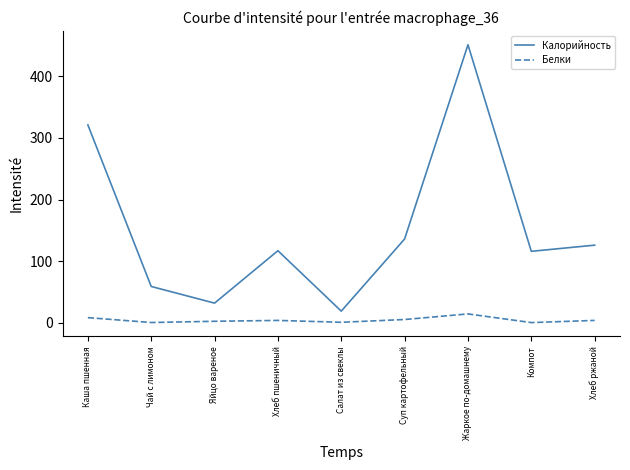

At which category is the sum across all series the highest?

Жаркое по-домашнему